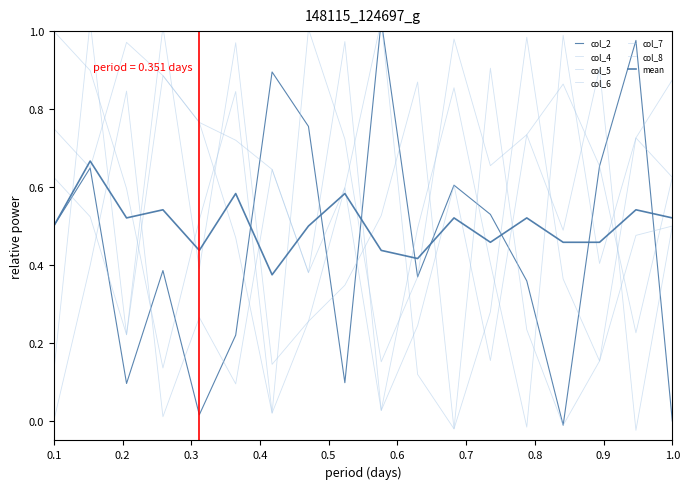

How many negative values does the col_8 series have?

1